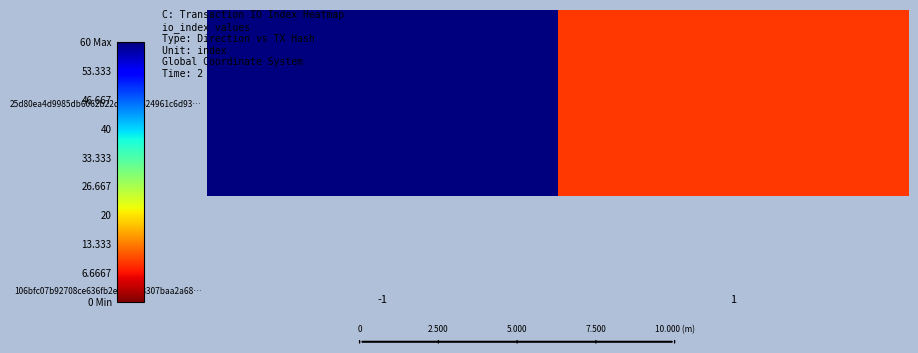

Rank the categories by value from highest to lowest.

-1, 1